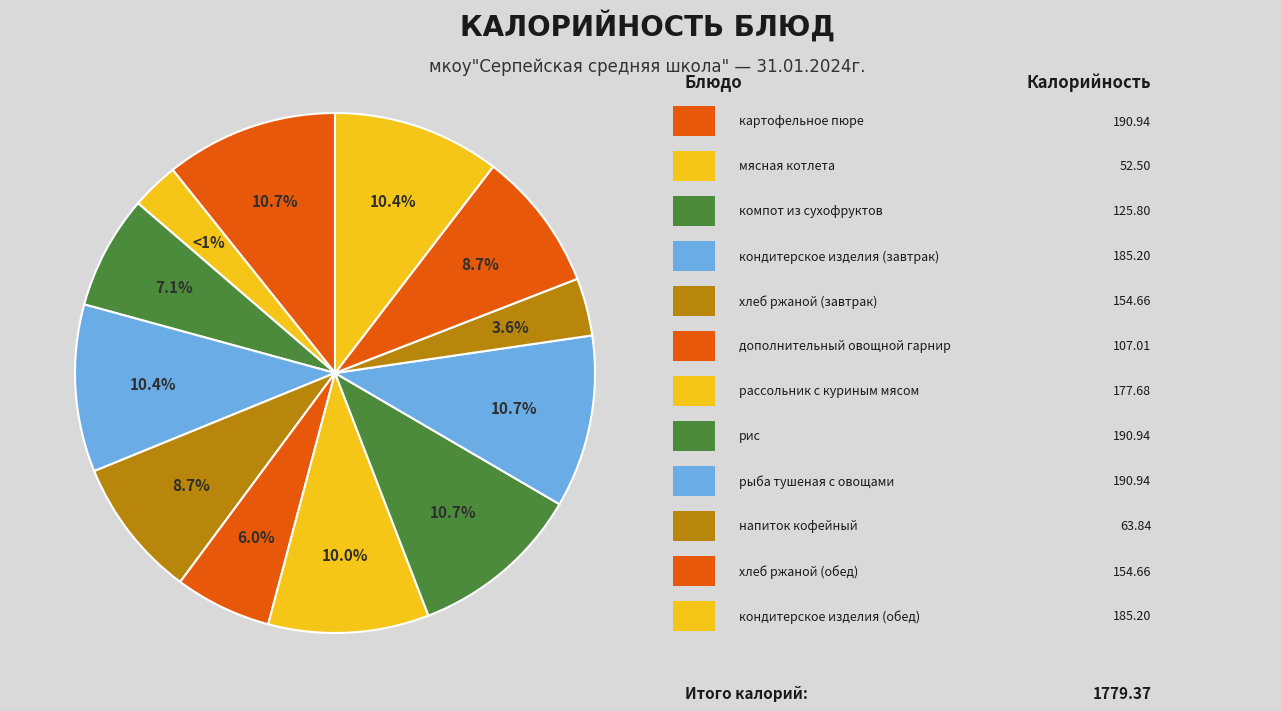

What percentage is the напиток кофейный slice, to the nearest percent?

4%